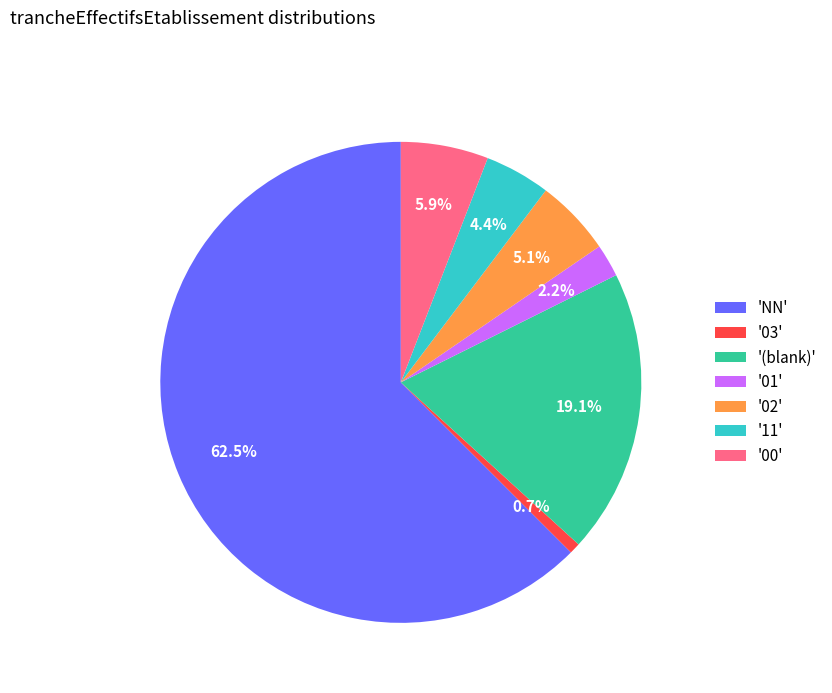

What is the ratio of the value at 'NN' to the value at '03'?

85.0